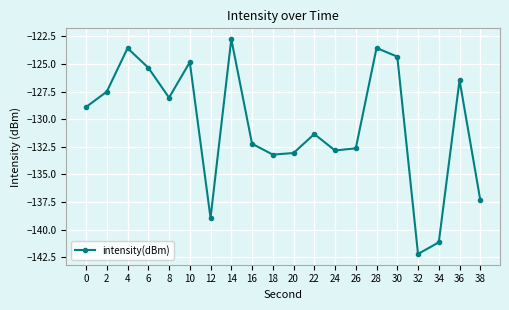

Is it true that the value at 2 is -127.5?

True